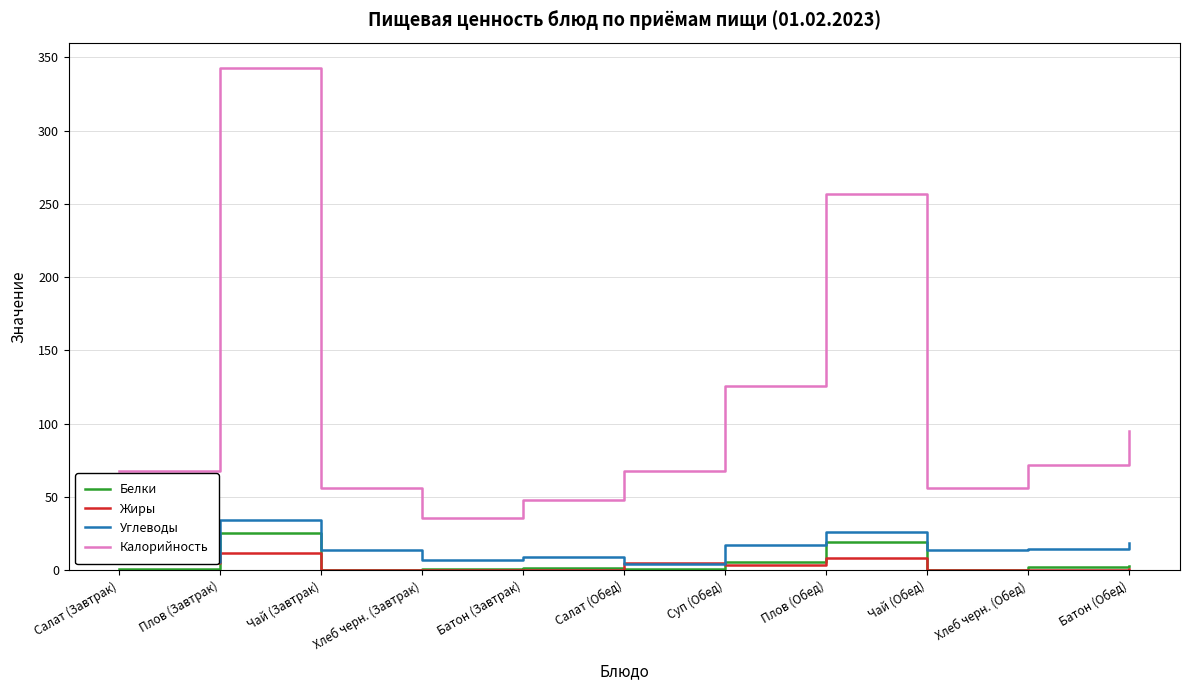

What are all the series names shown in the legend?

Белки, Жиры, Углеводы, Калорийность